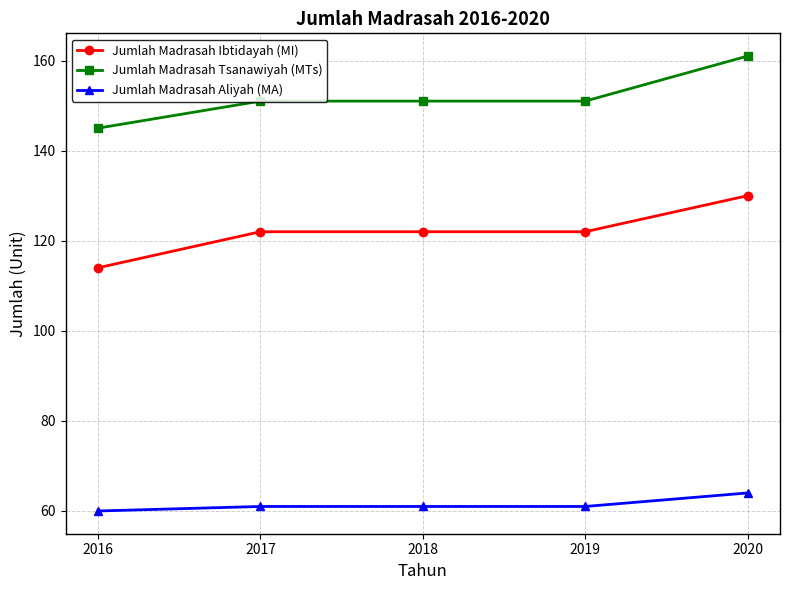

True or false: Jumlah Madrasah Aliyah (MA) has a value of 94 at 2017.

False